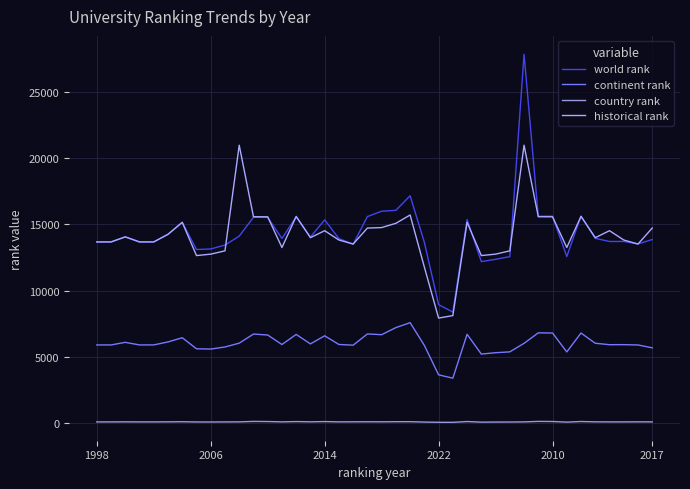

Which series has the largest range (max minus min)?

world rank